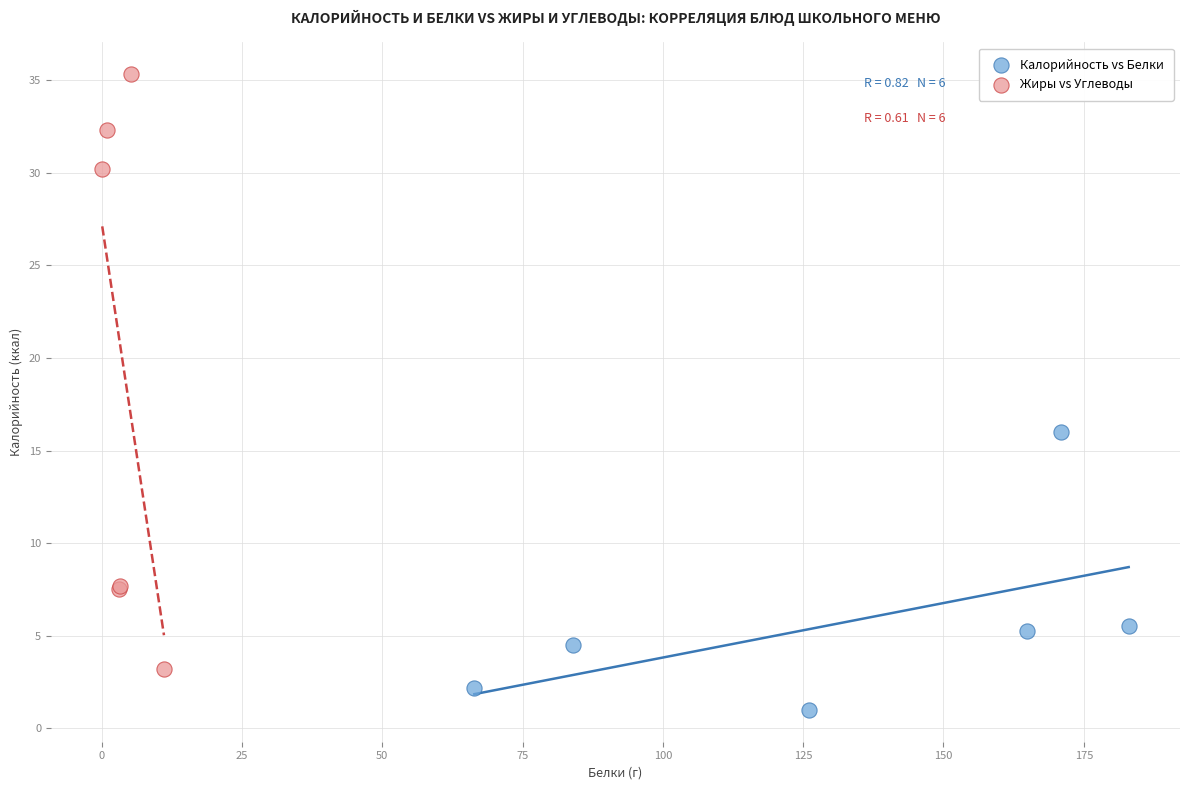

Which series contains the highest Y value?

Жиры vs Углеводы